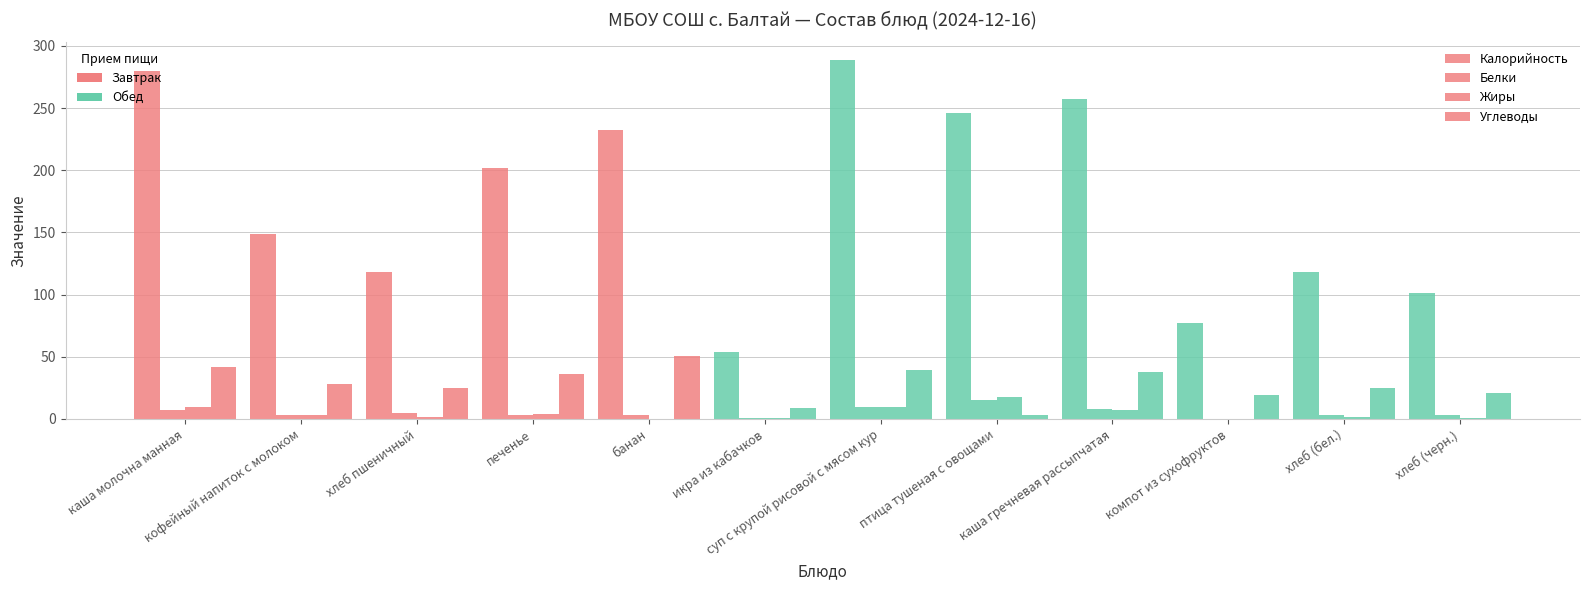

Between каша молочна манная and печенье, which series saw the biggest shift?

Калорийность